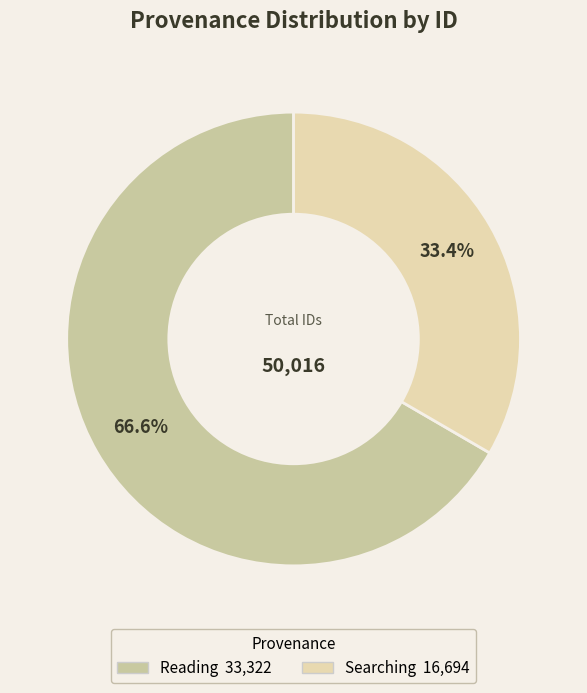

How many slices are in this pie chart?

2